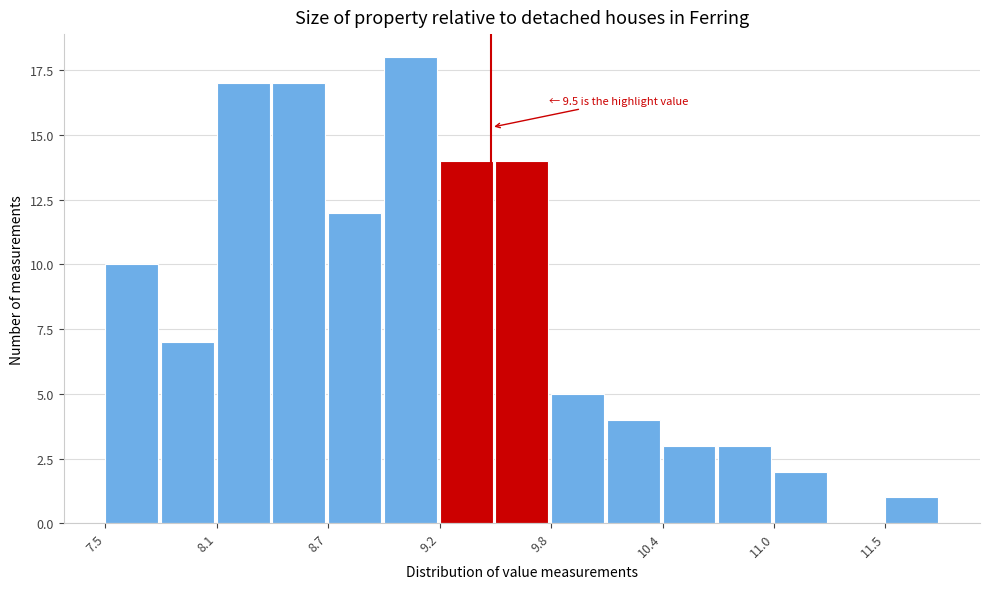

Read against the x-axis, roughly where is the centre of the tallest bar?

9.1